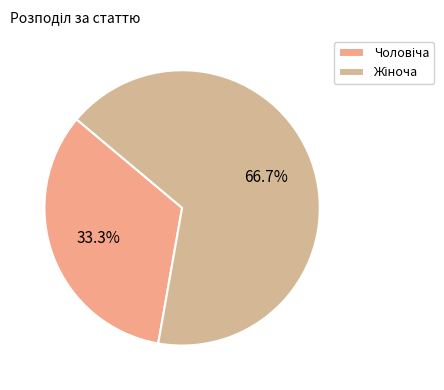

To the nearest percent, what portion does Жіноча represent?

67%